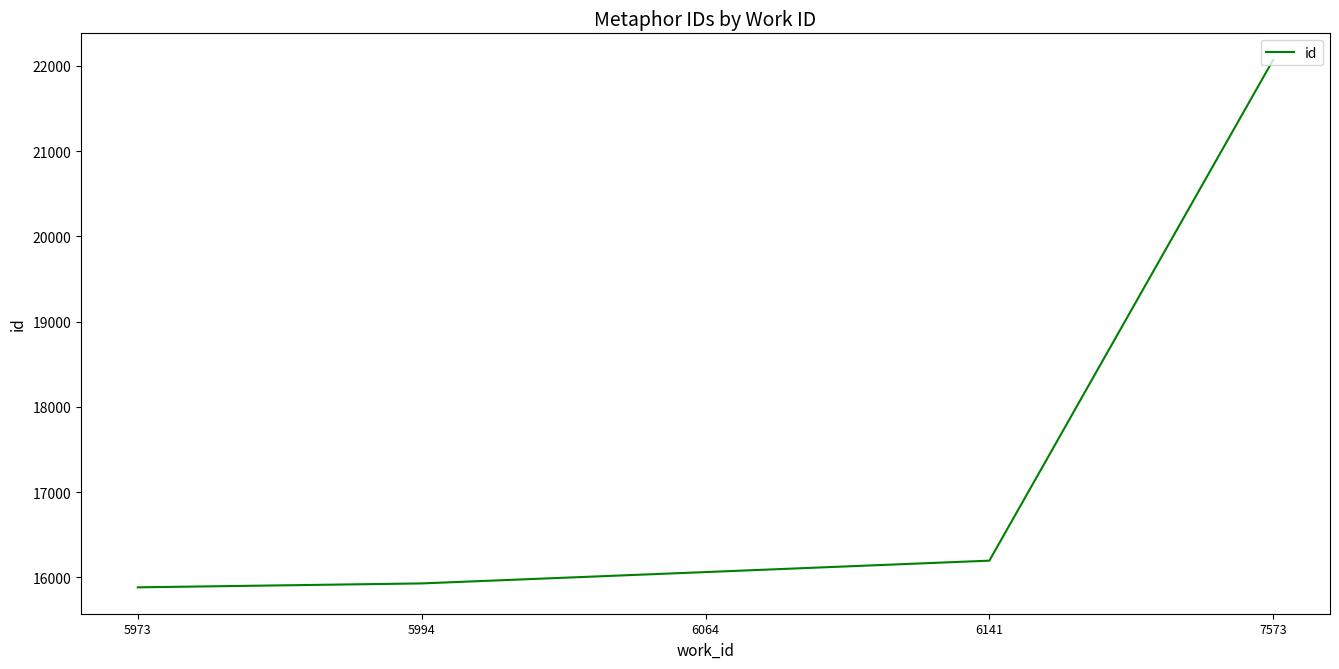

What is the change in value from 5994 to 7573?

+6142